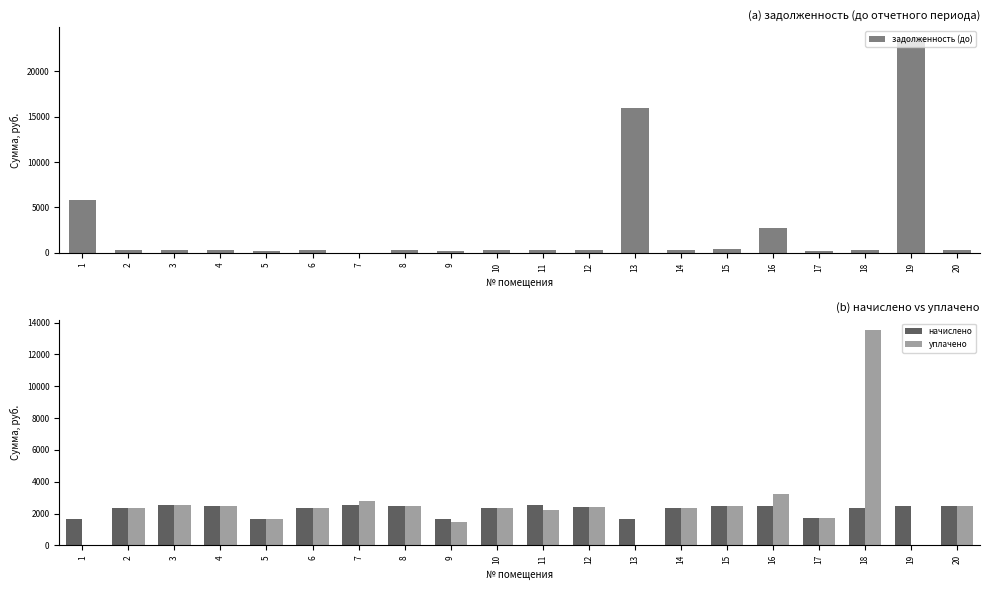

Is it true that задолженность (до) equals 37596.8 at 19?

False